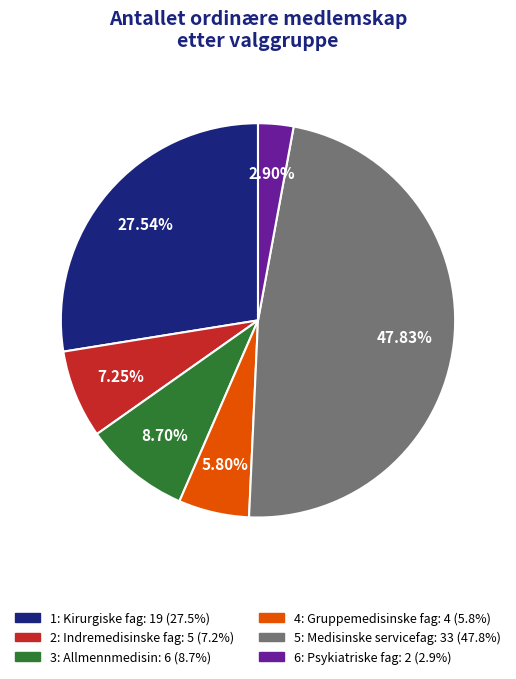

Is 4: Gruppemedisinske fag the majority of the pie?

No